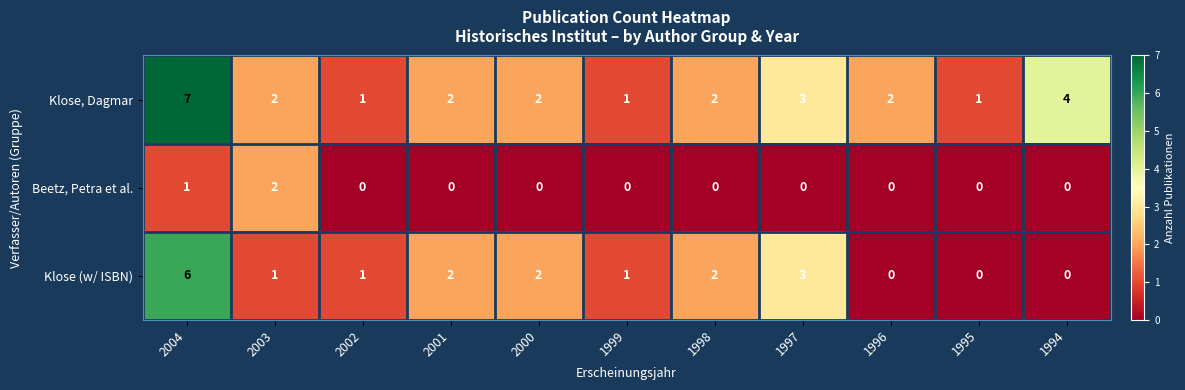

What is the spread (max minus min) of values at 1998?

2